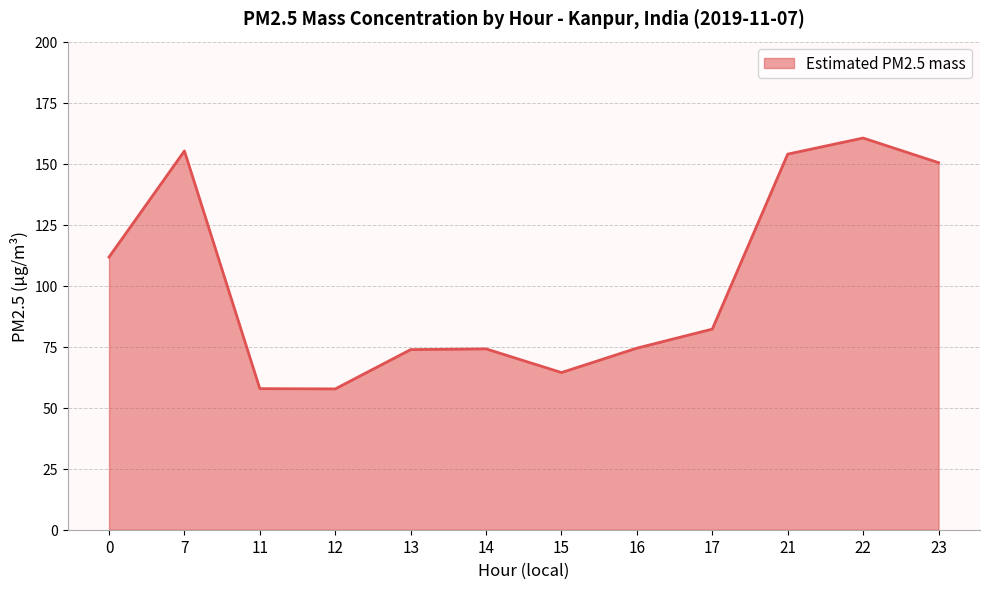

What is the maximum value shown in the chart?

160.5